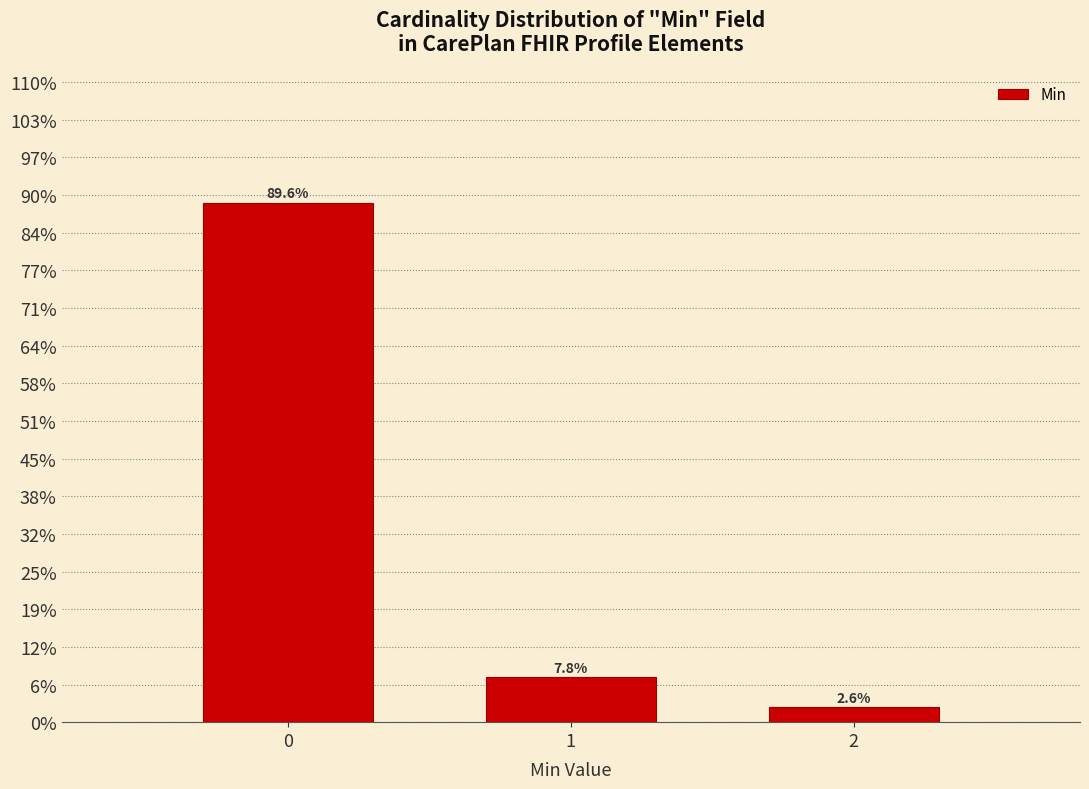

Does the chart contain any negative values?

No